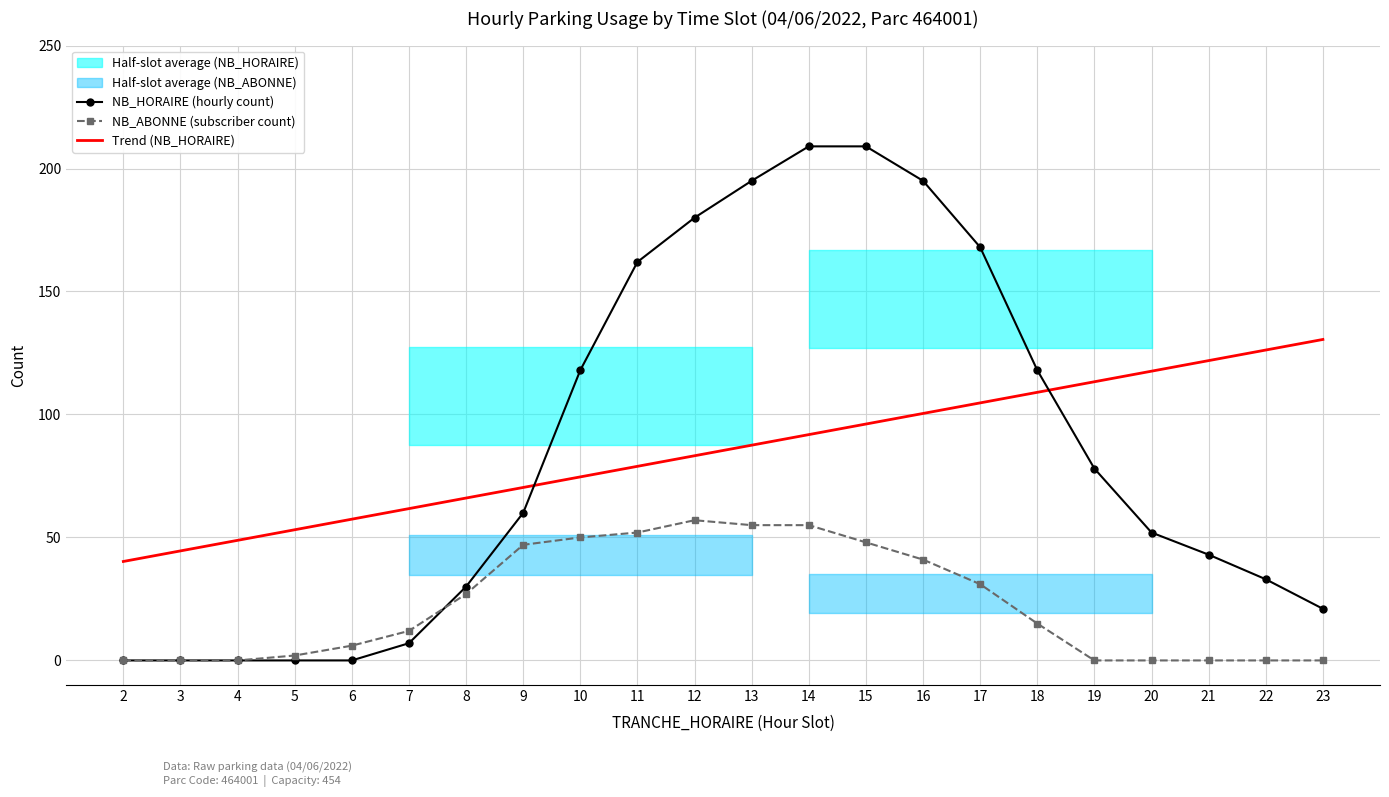

What is the value of the NB_HORAIRE (hourly count) point at the 18th from the left?

78